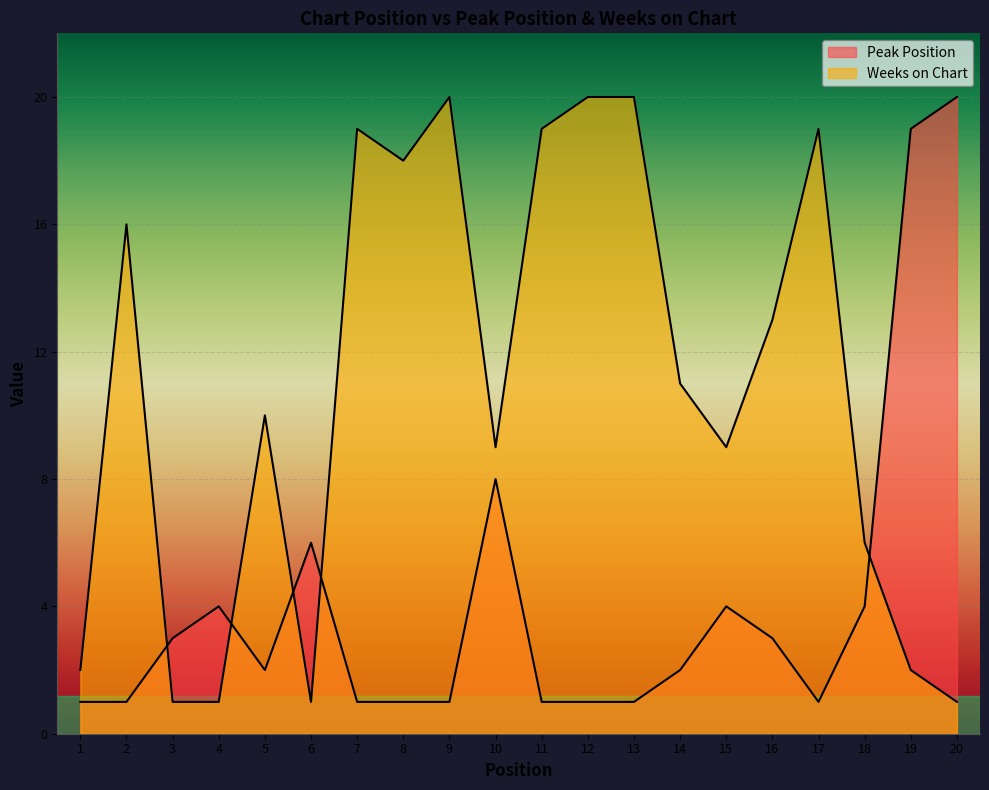

What is the average value of the Weeks on Chart series?

11